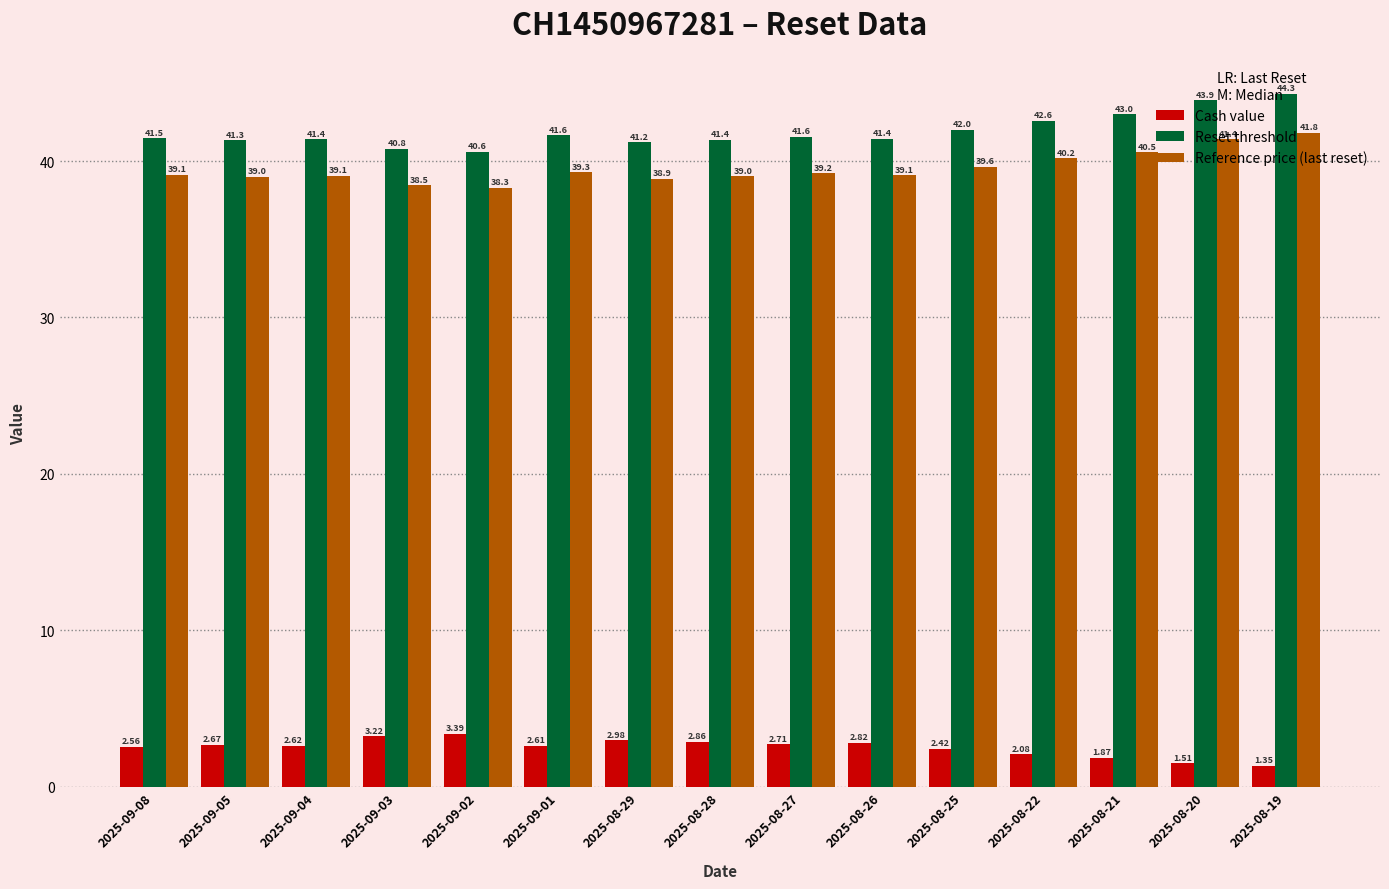

Which label corresponds to the largest value in the chart?

2025-08-19